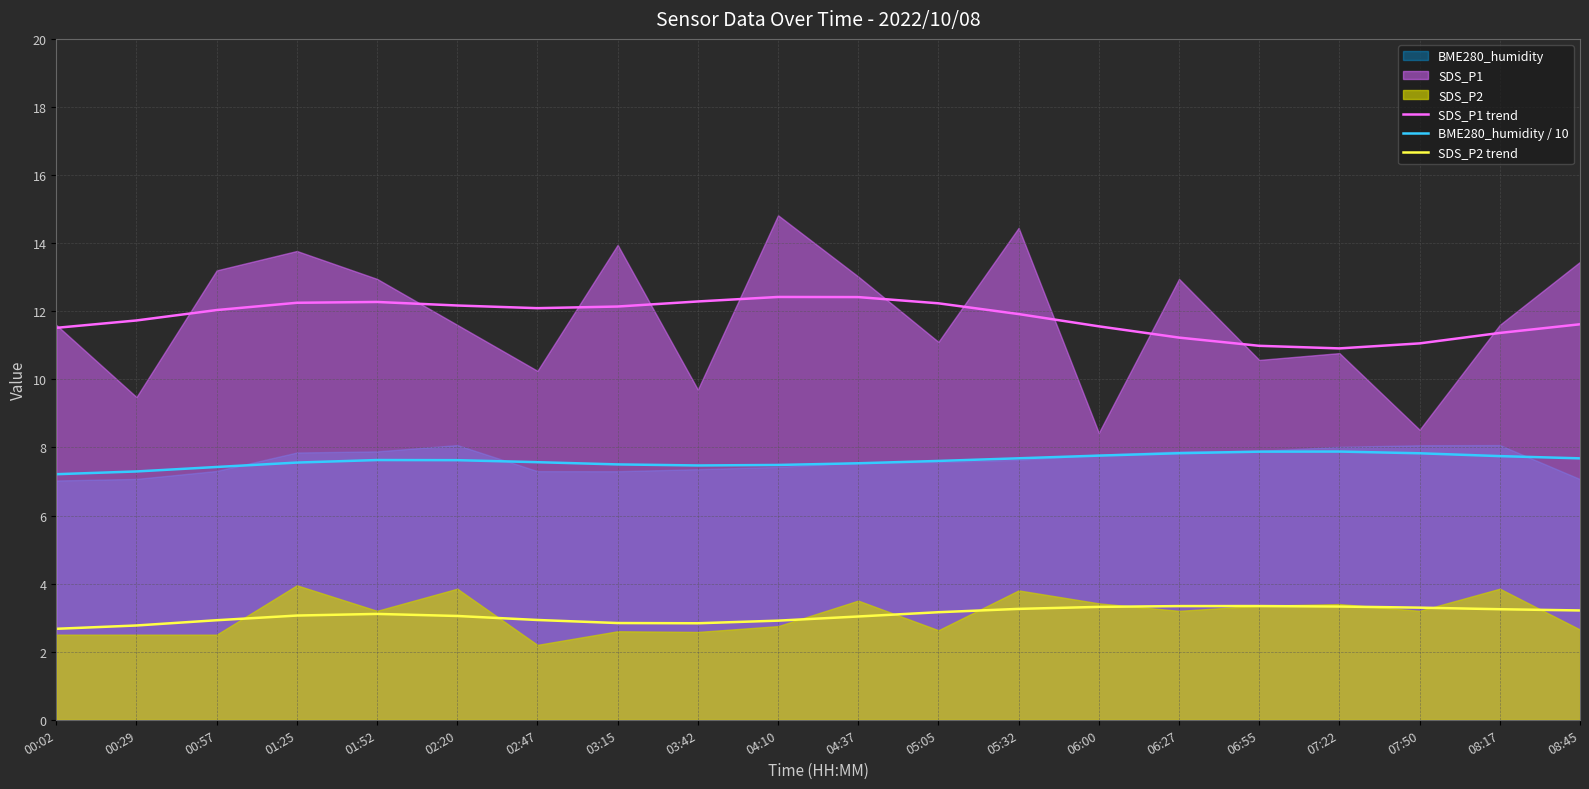

At which label is SDS_P2 trend closest to 3?

04:37